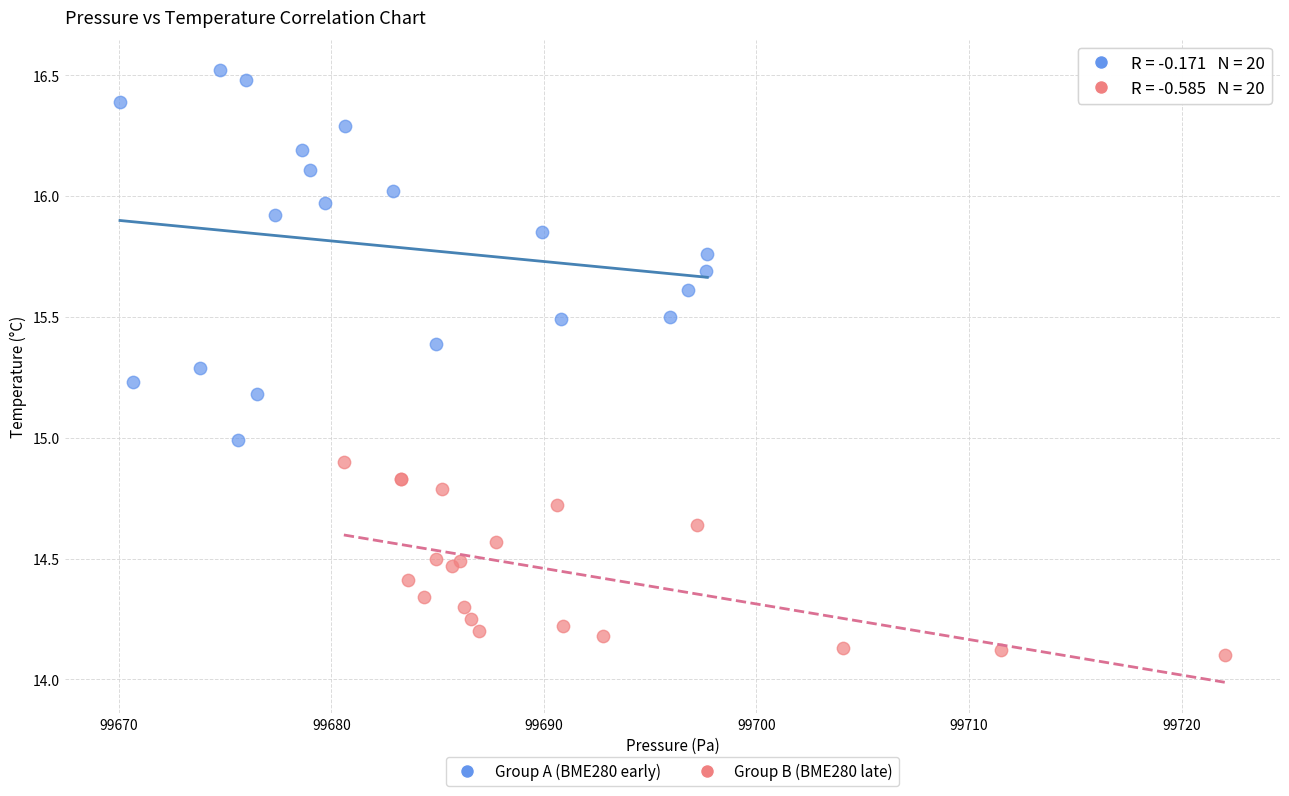

Which series contains the highest Y value?

Group A (BME280 early)